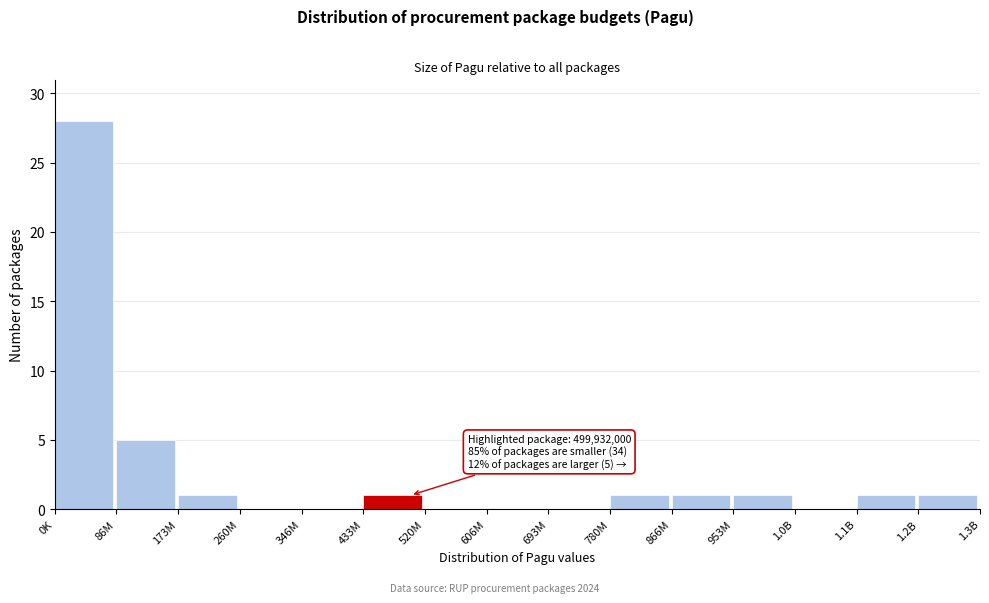

Reading left to right, extract all data points from this chart.

0K=28	86M=5	173M=1	260M=0	346M=0	433M=1	520M=0	606M=0	693M=0	780M=1	866M=1	953M=1	1.0B=0	1.1B=1	1.2B=1